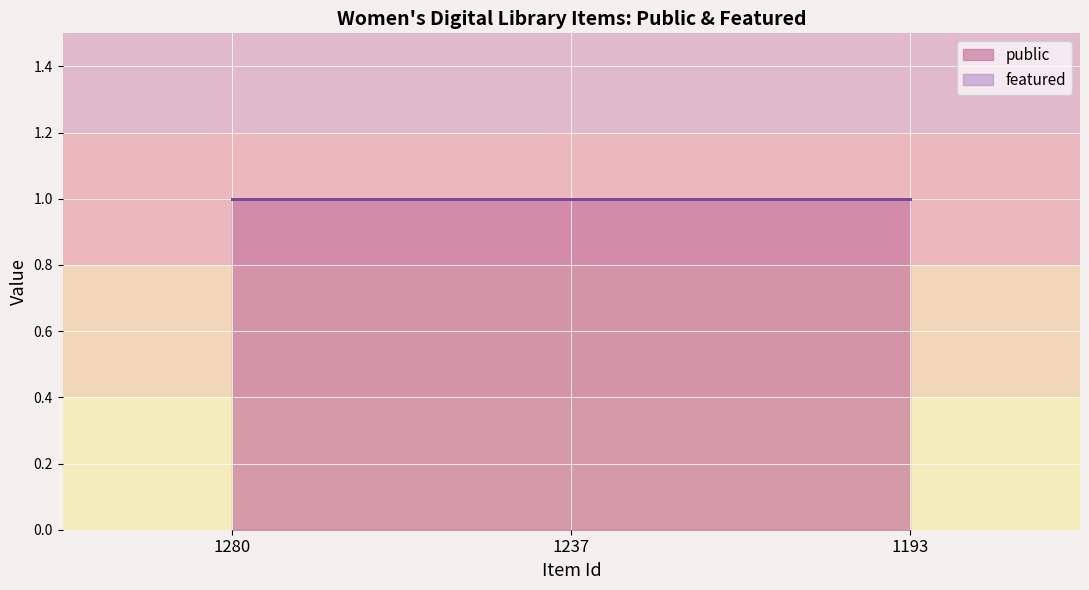

What are all the series names shown in the legend?

public, featured